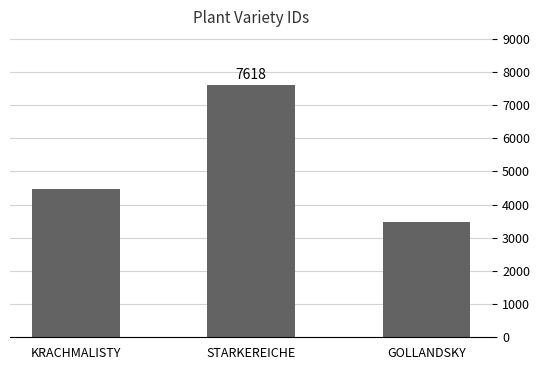

Approximately how many times larger is the value at GOLLANDSKY compared to KRACHMALISTY?

0.8